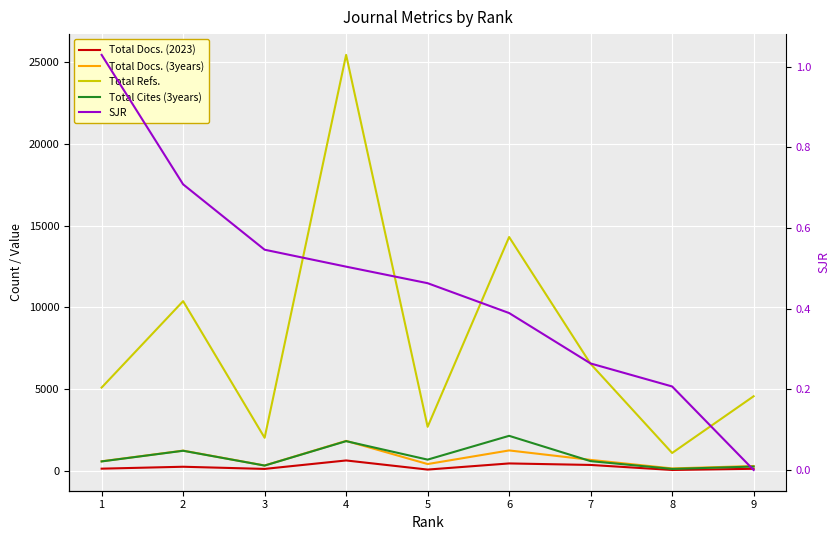

What is the sum of the Total Docs. (2023) values at 4 and 3?

743.0